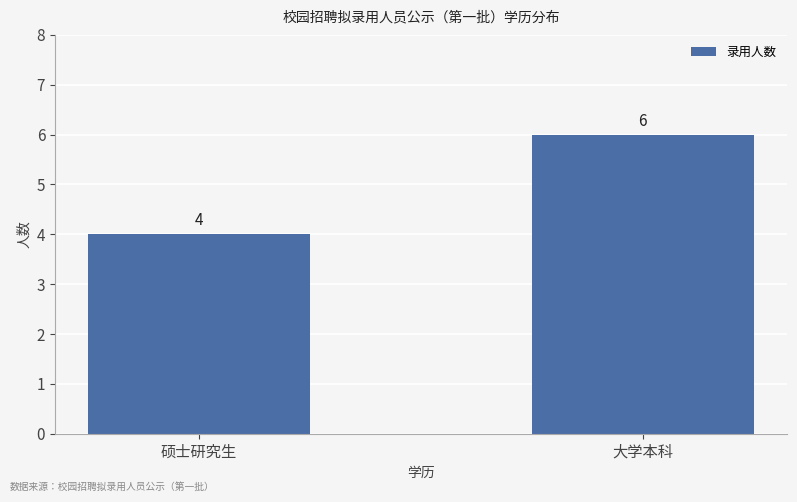

Reading right to left, transcribe all the data shown in this chart.

大学本科=6	硕士研究生=4